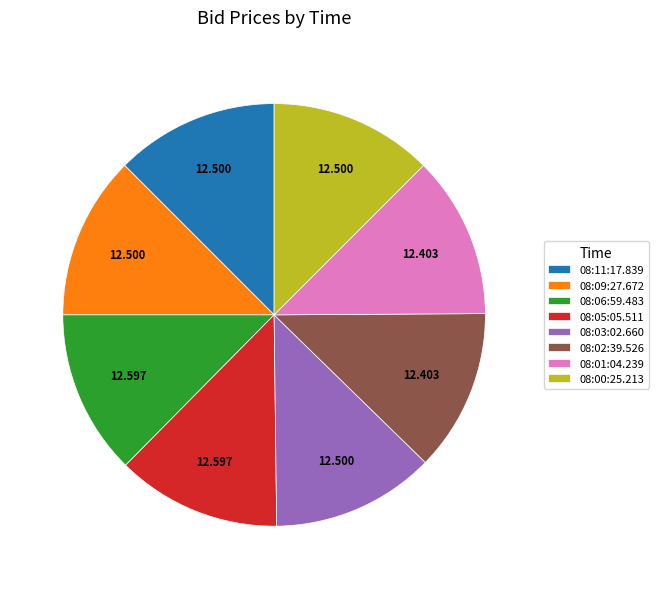

Combined, do 08:02:39.526 and 08:00:25.213 account for over 50%?

No